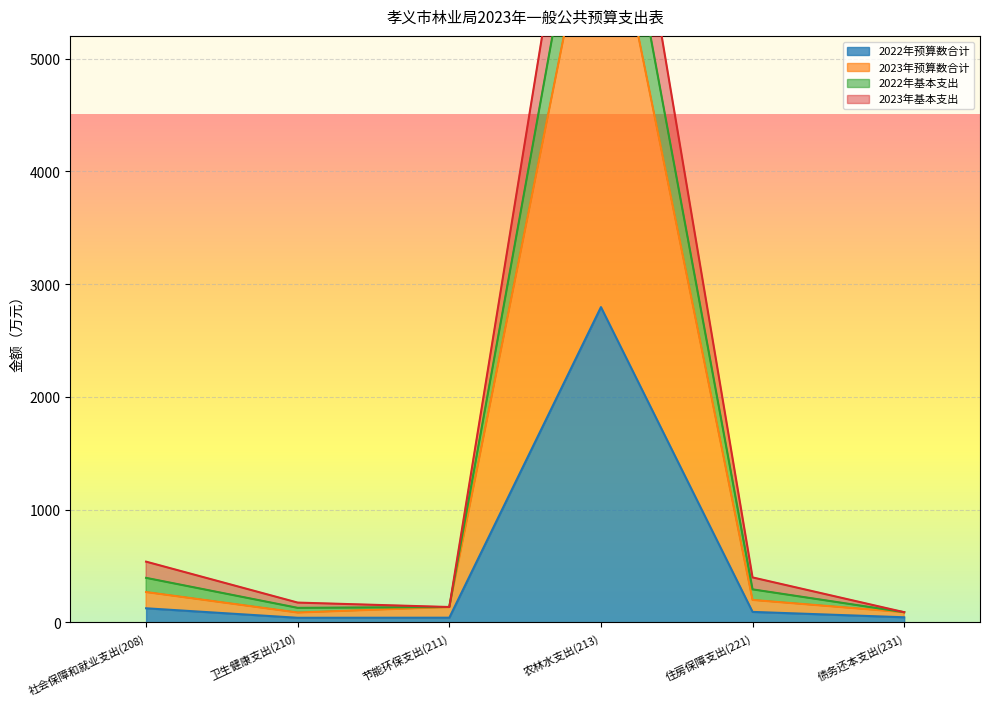

Count the number of data series in this chart.

4